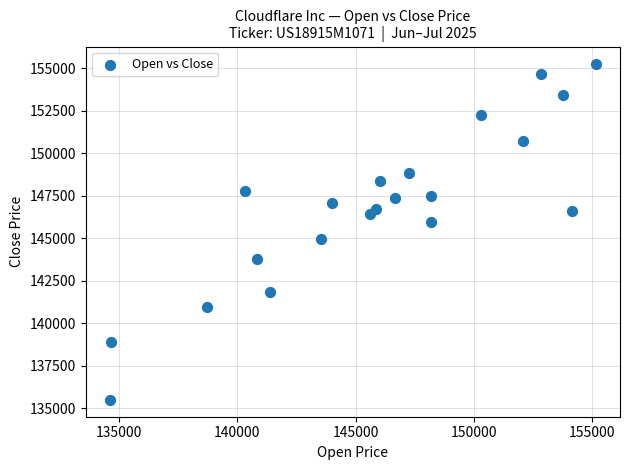

What is the range of Y values (max minus min)?

19792